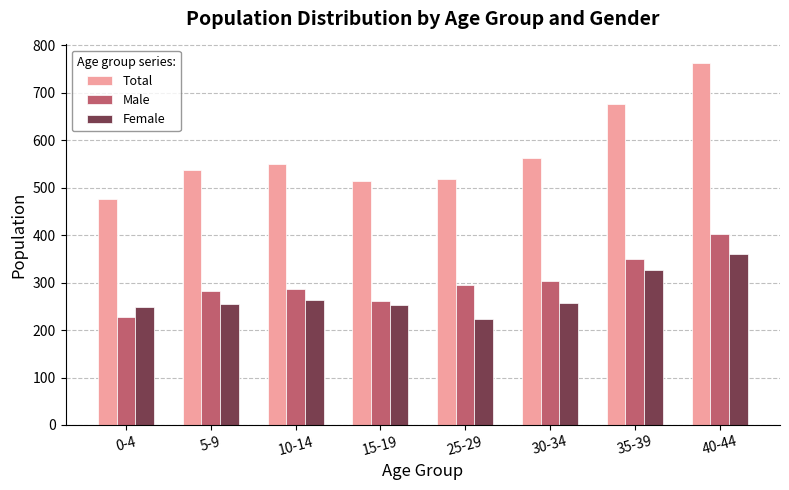

How many bars are there in total?

24